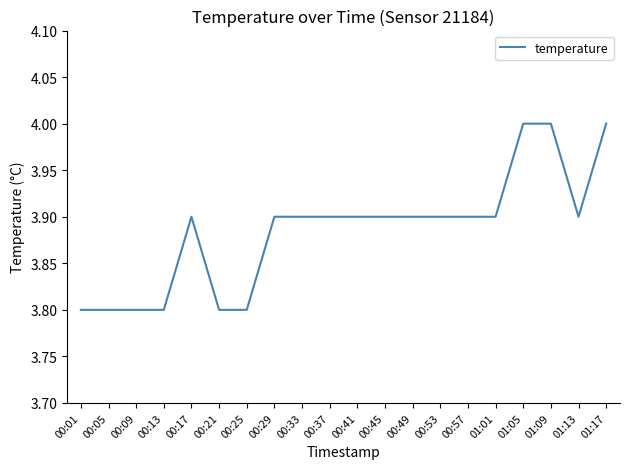

What position from the left is 00:05?

2